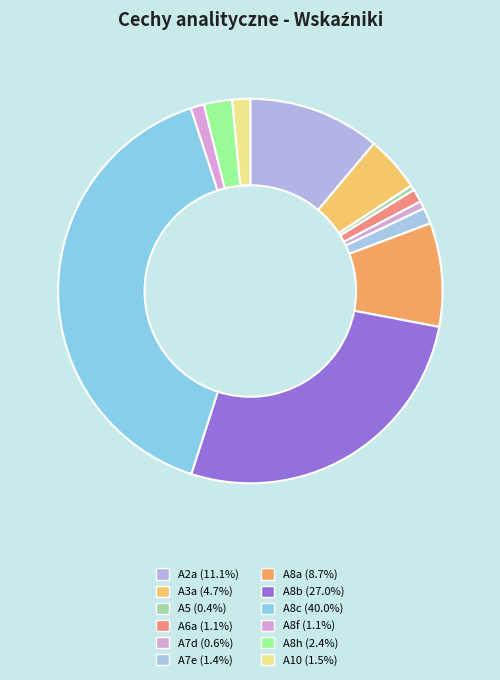

Is it true that A5 is 0% of the pie?

True